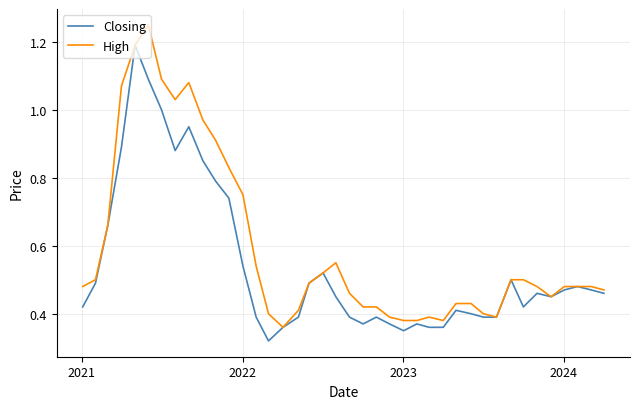

List the series in order of their peak value, highest first.

High, Closing